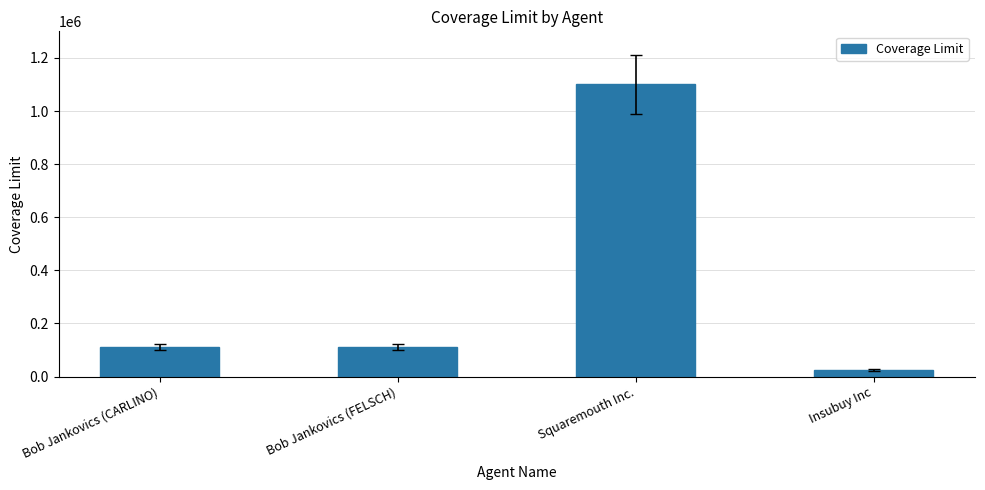

What is the sum of the values at Bob Jankovics (FELSCH) and Insubuy Inc?

135000